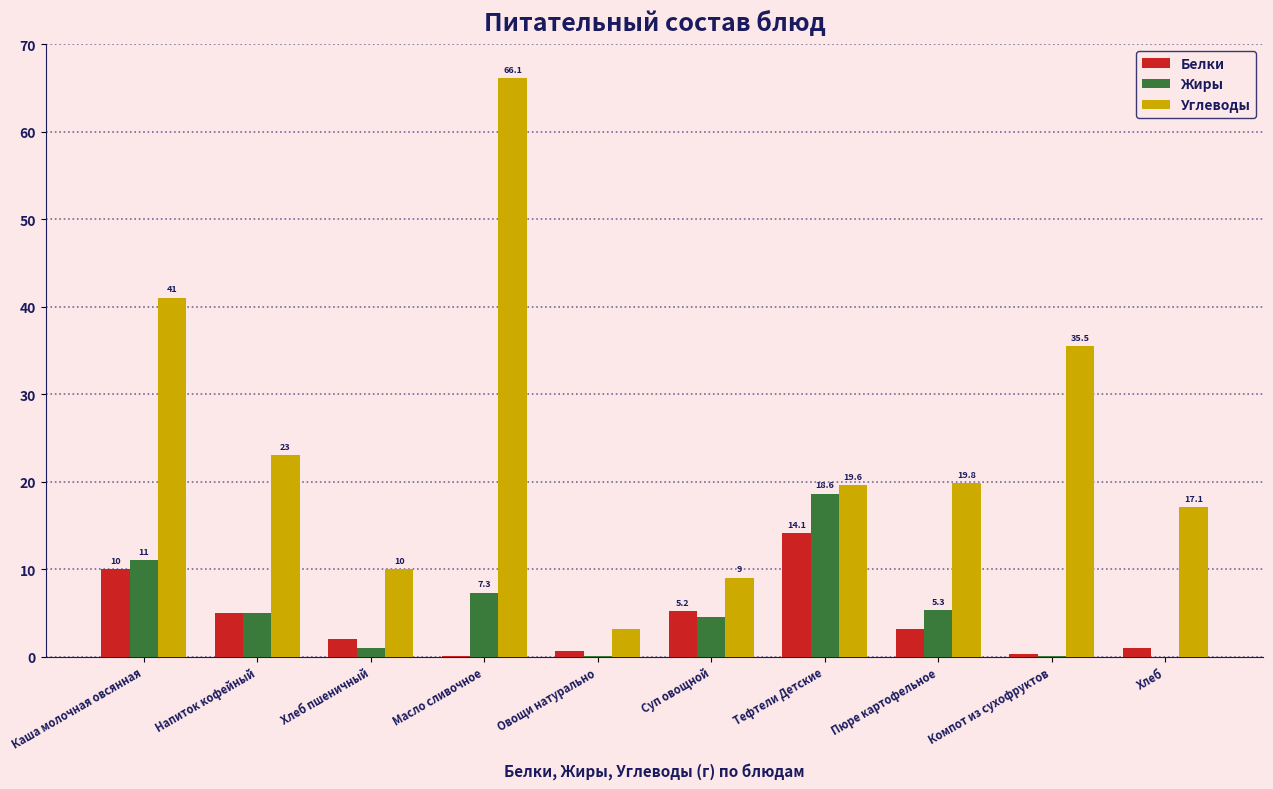

Is the value of Белки at Суп овощной greater than the value of Жиры at Напиток кофейный?

Yes